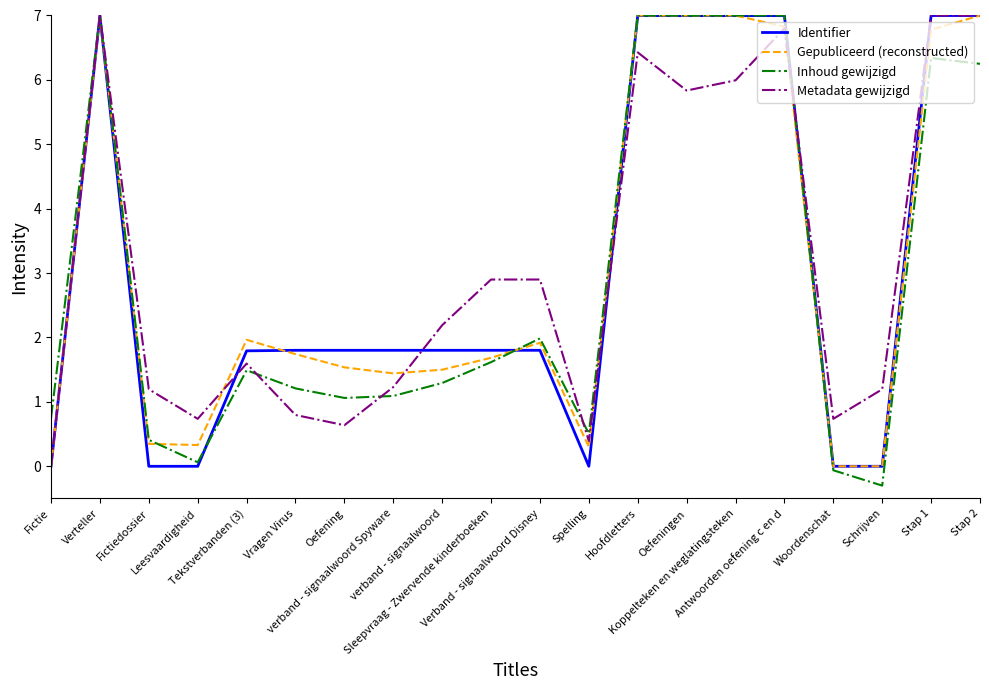

What is the sum of the Metadata gewijzigd values at Oefening and Oefeningen?

6.5